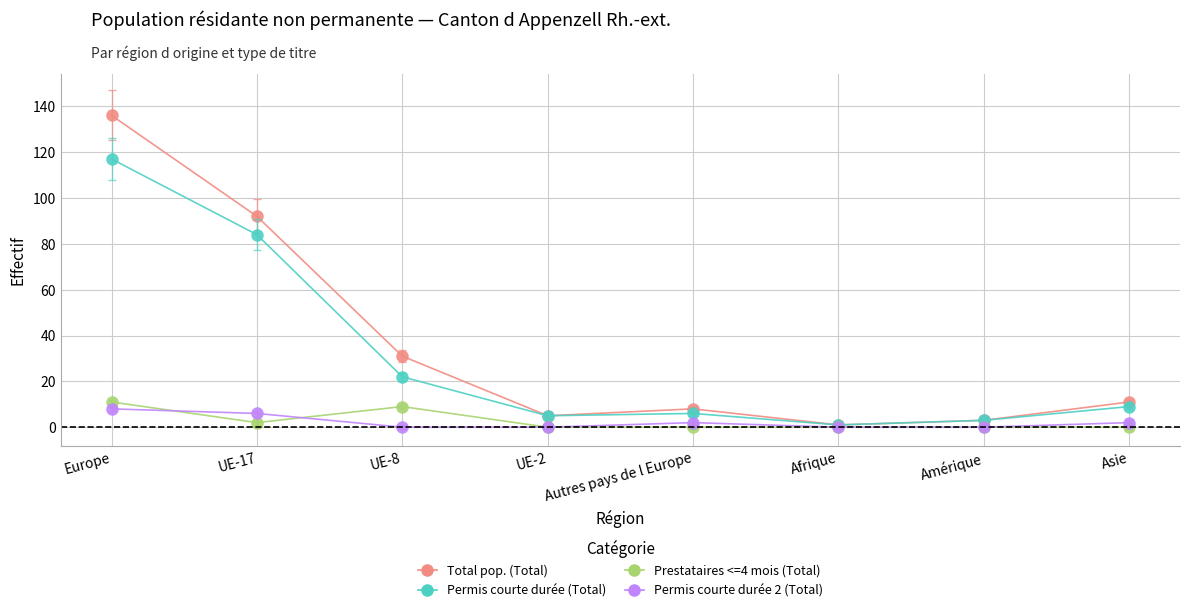

True or false: Permis courte durée (Total) has more than 1 points higher than both neighbors.

False